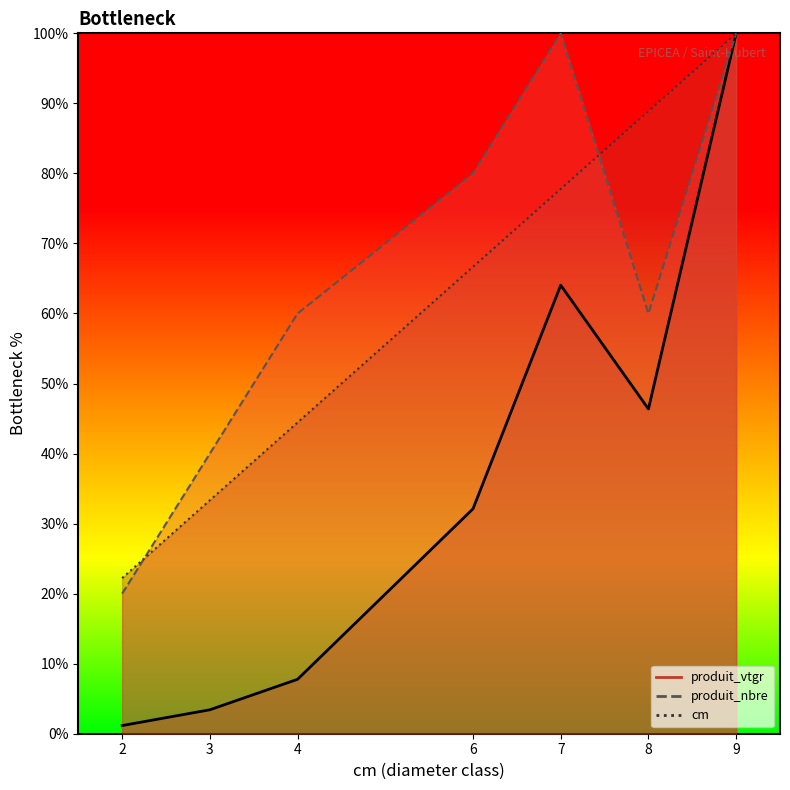

At which category does the chart reach its peak across all series?

9